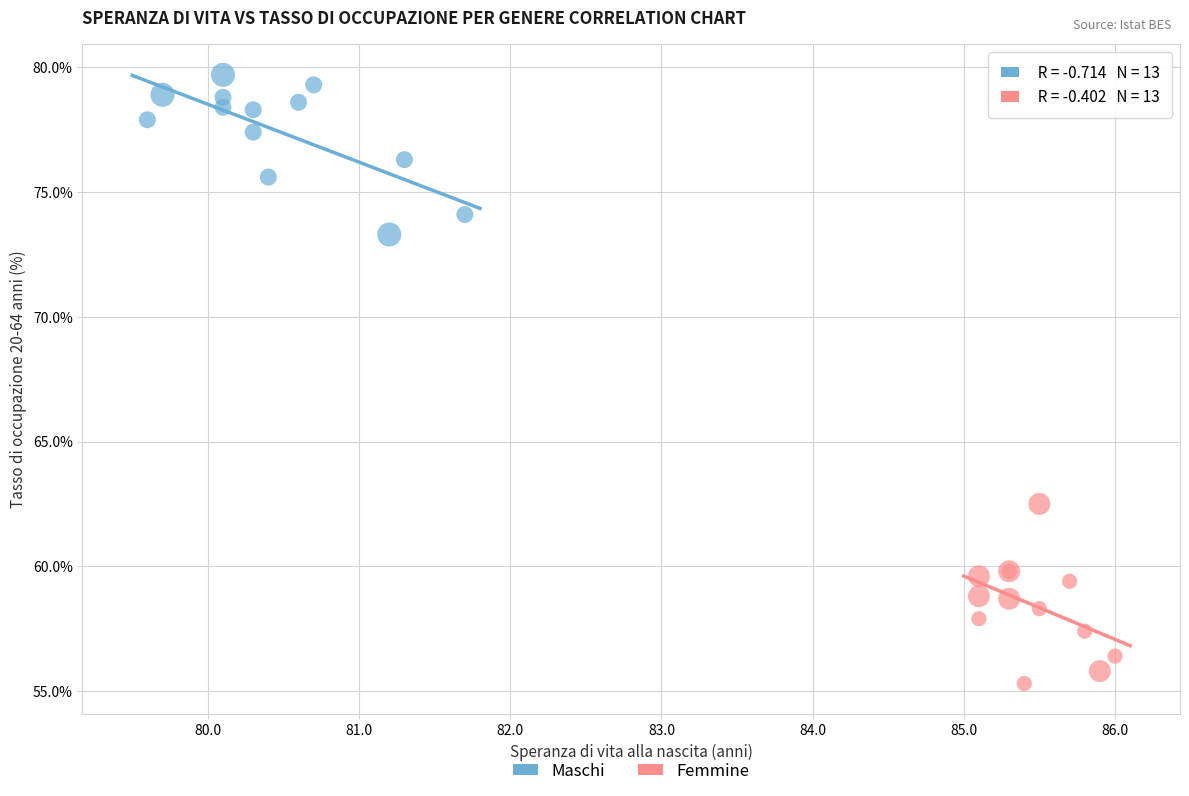

Which series has the largest Y range (max minus min)?

Femmine